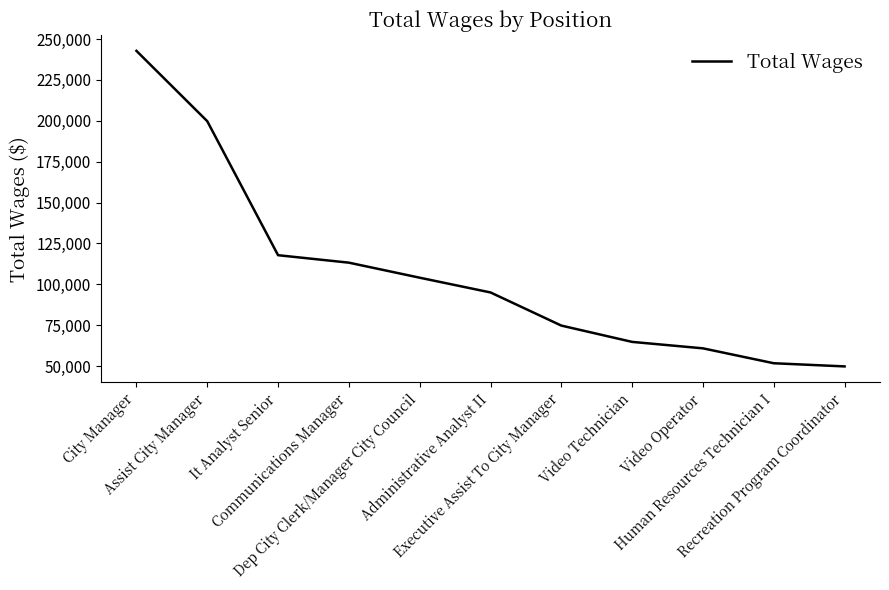

What is the difference between the maximum and minimum values?

192954